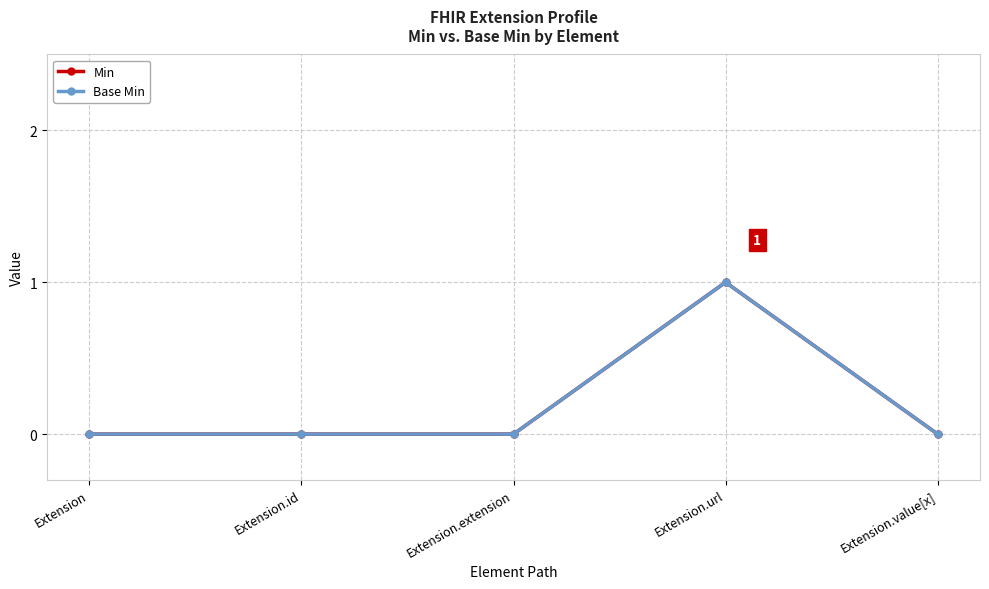

How many lines are shown in the chart?

2